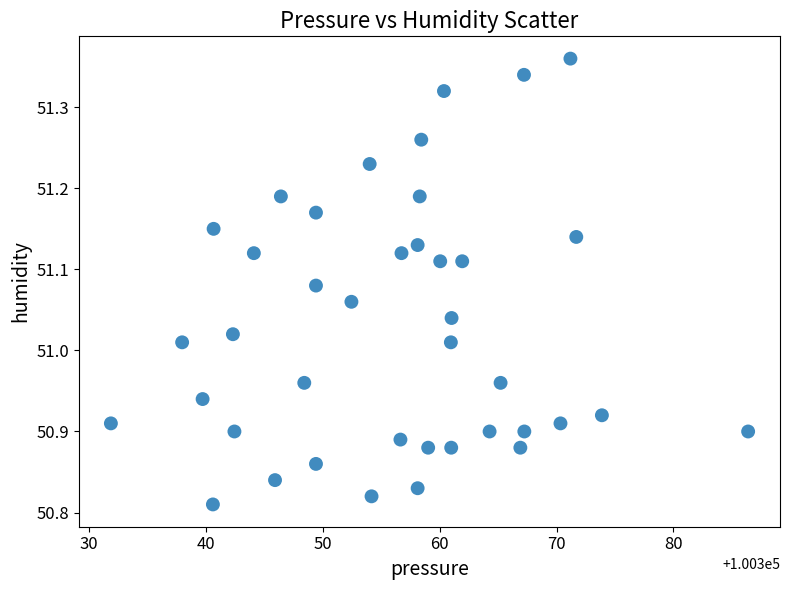

What is the range of X values (max minus min)?

54.5